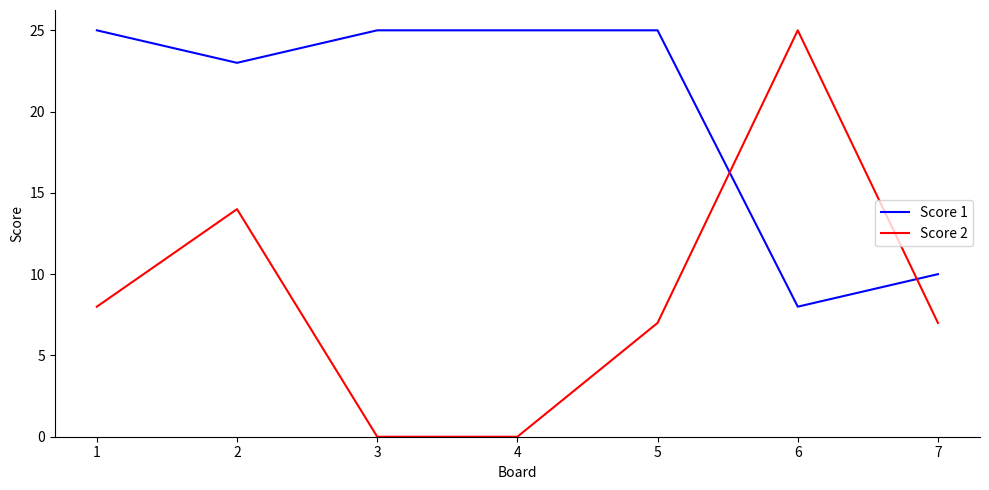

Which series ends up on top after the final intersection of Score 2 and Score 1?

Score 1